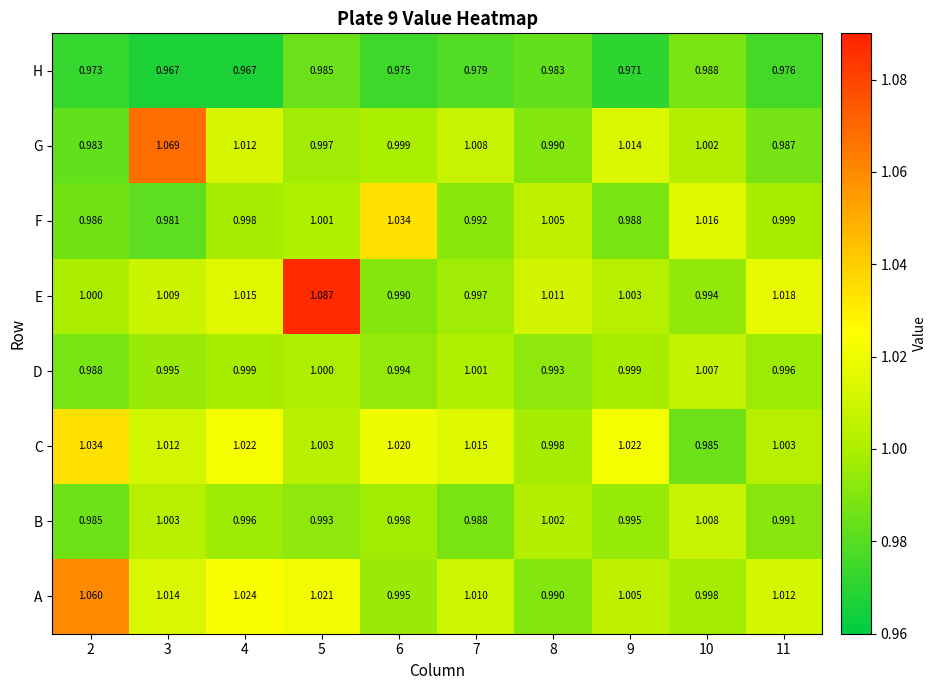

Between 4 and 6, which series saw the biggest shift?

F